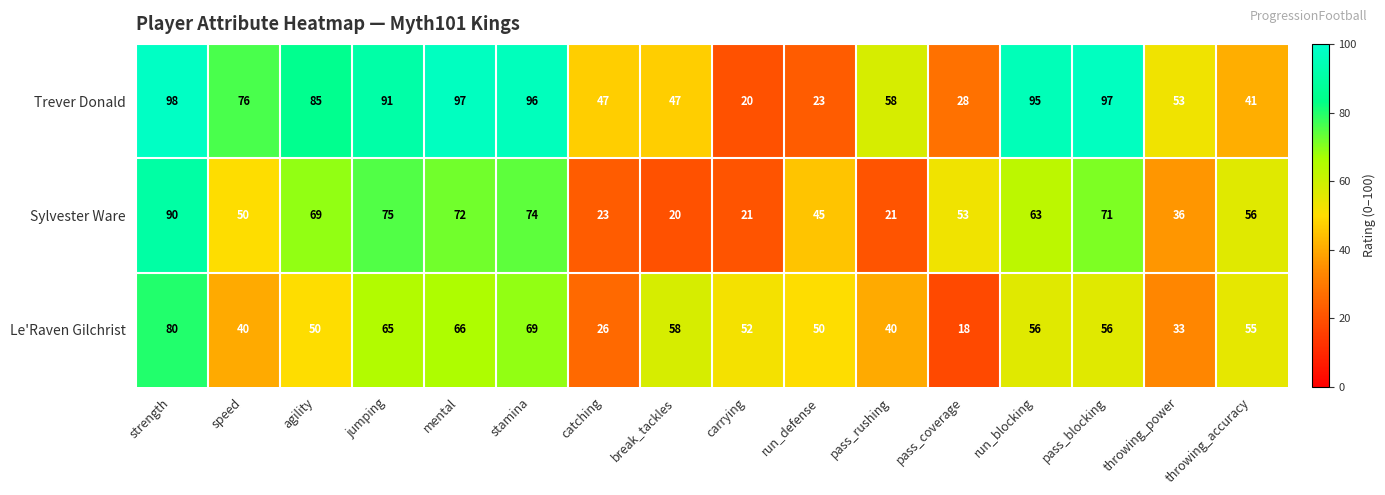

What is the minimum value for Trever Donald?

20